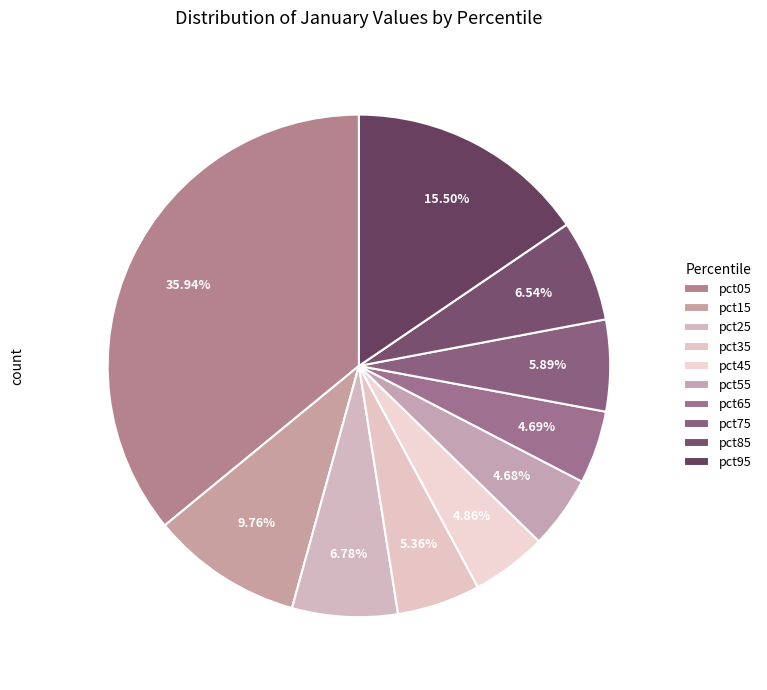

Does pct85 account for over 50% of the chart?

No